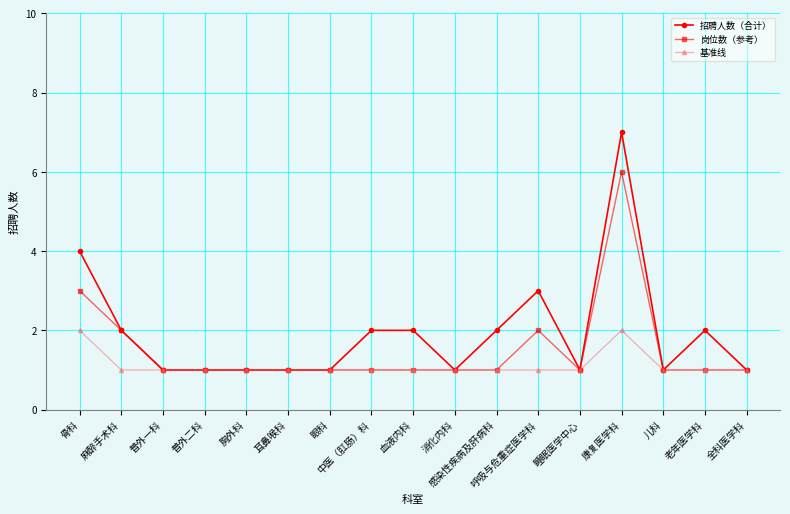

Read the 岗位数（参考） value at 眼科.

1